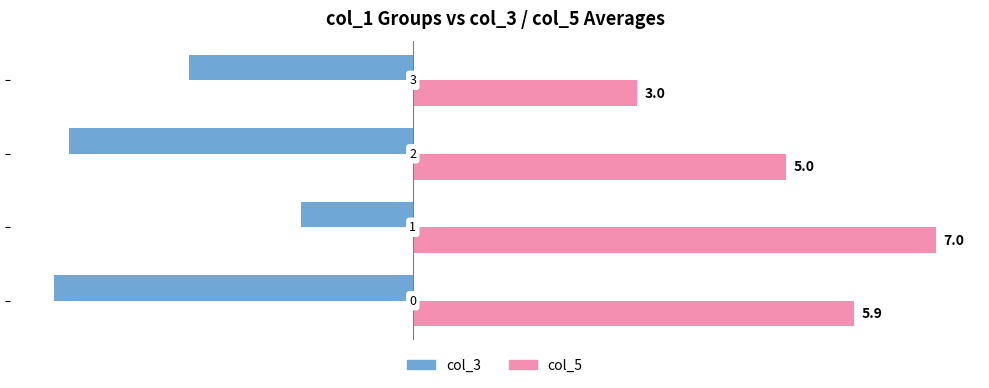

Which series has the largest range (max minus min)?

col_5